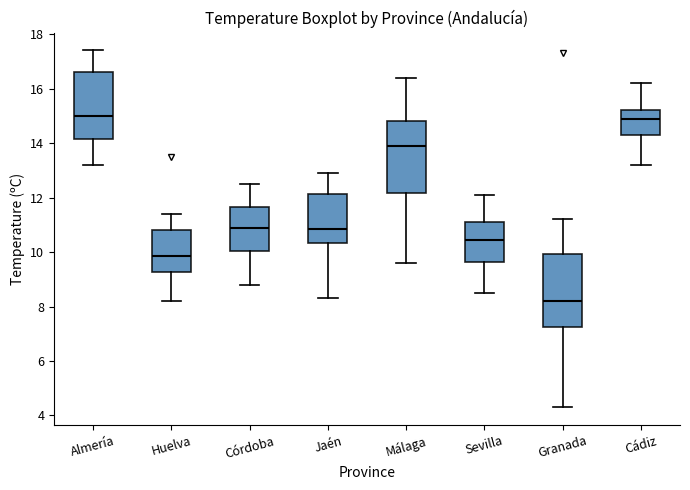

Which box has the lowest median line?

Granada